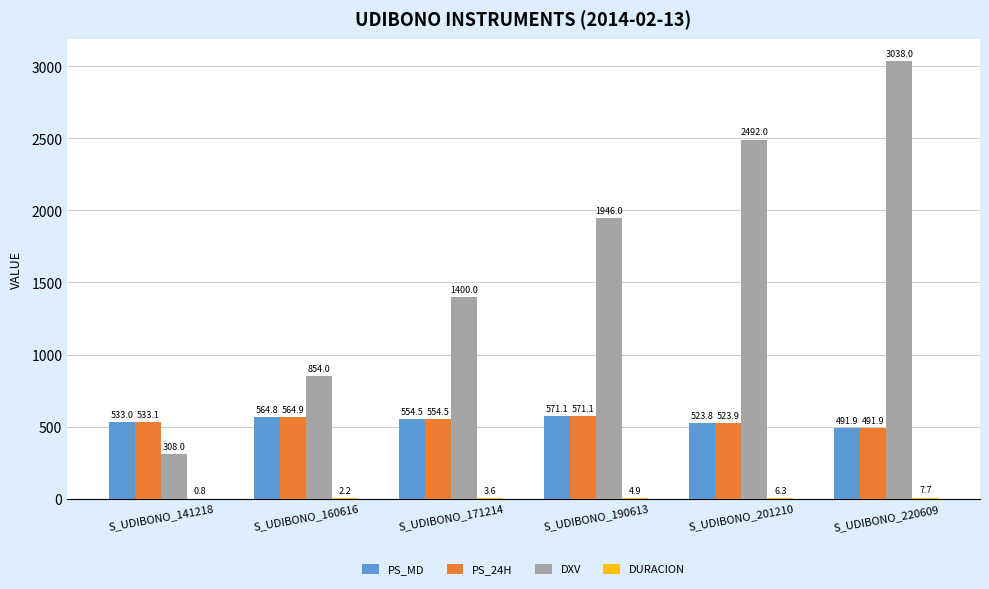

What is the maximum value for PS_24H?

571.1